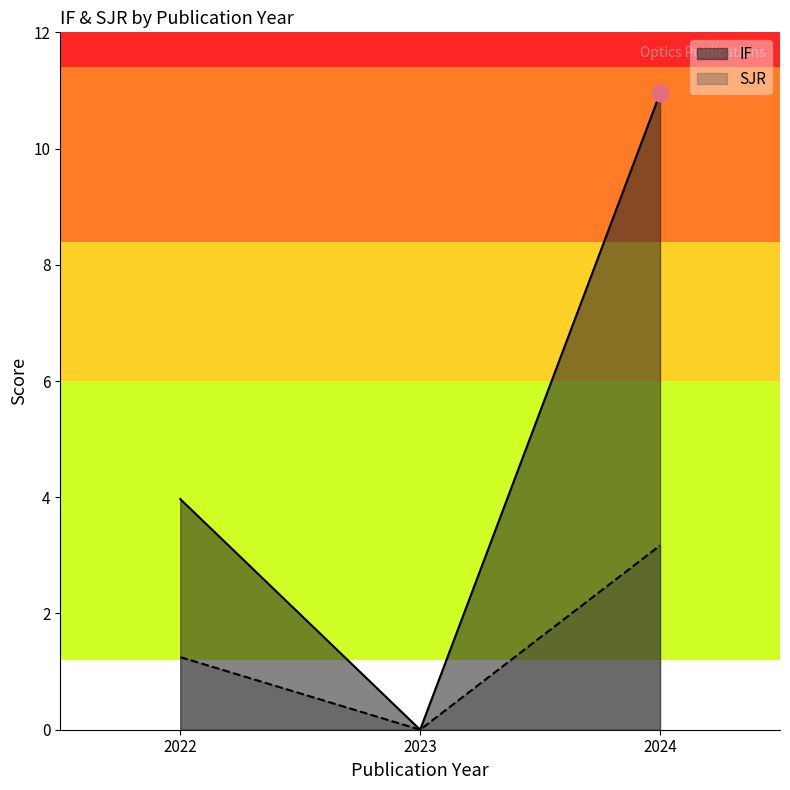

Which label corresponds to the largest value in the chart?

2024